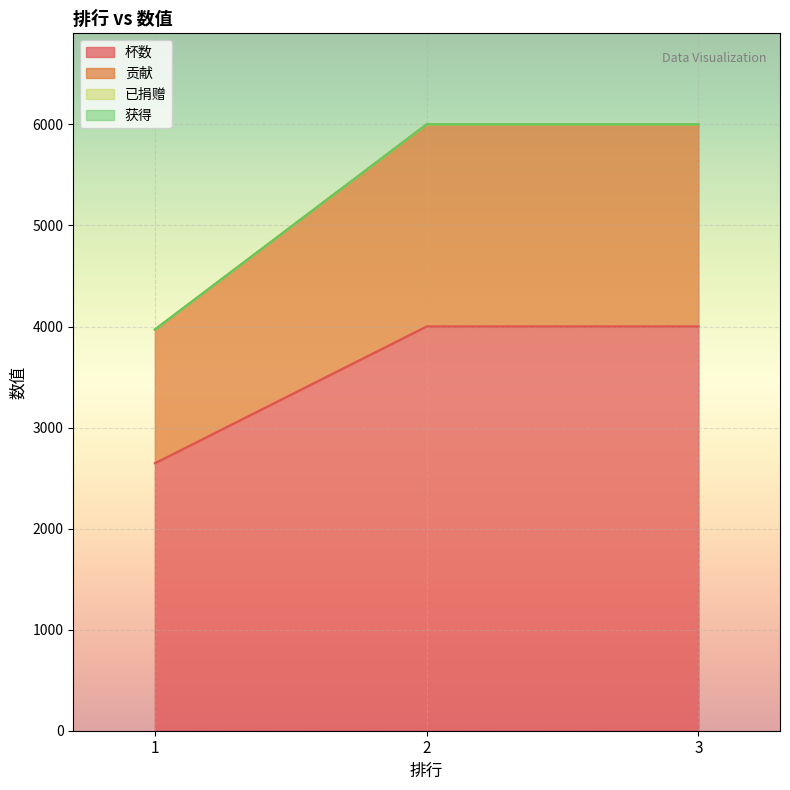

What is the lowest value of the 贡献 series?

3970